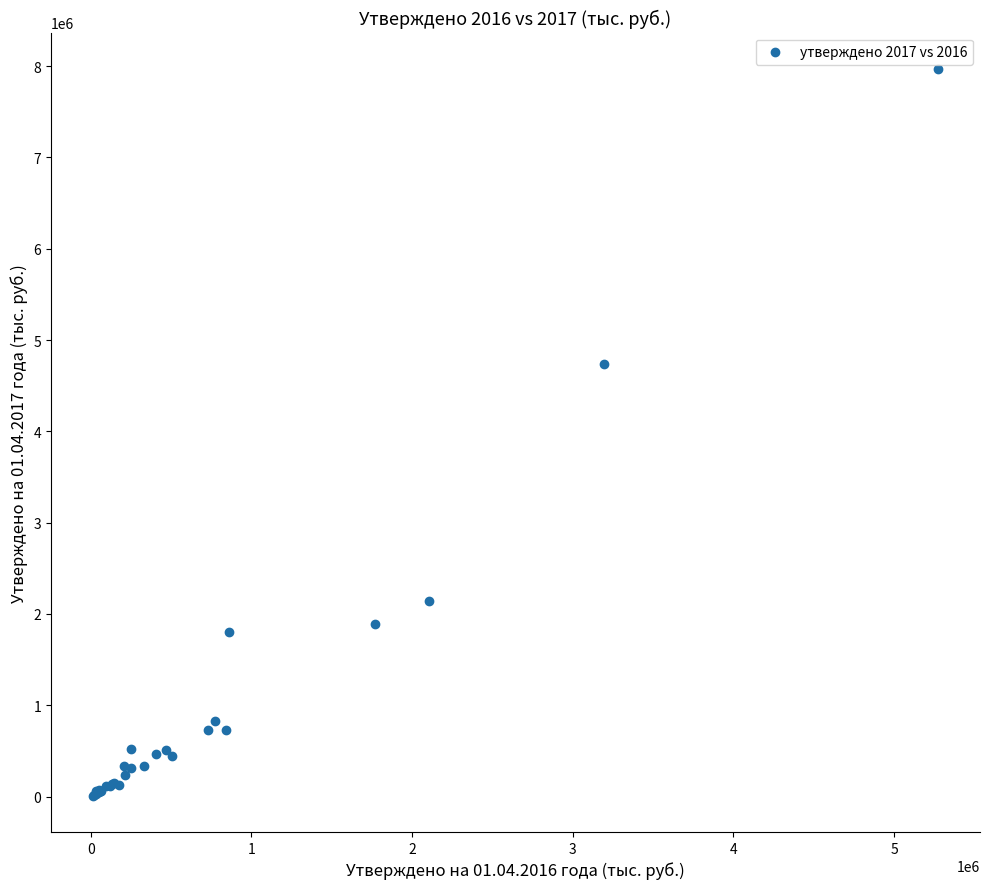

What Y value in the scatter plot is closest to 3990026?

4742338